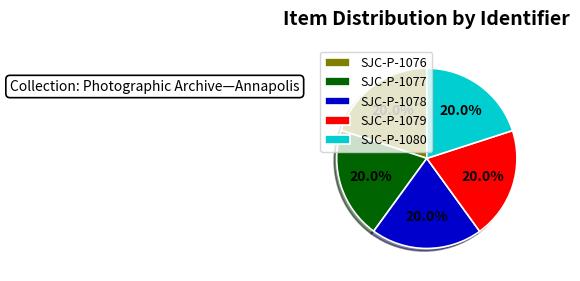

Count the number of slices in the pie.

5